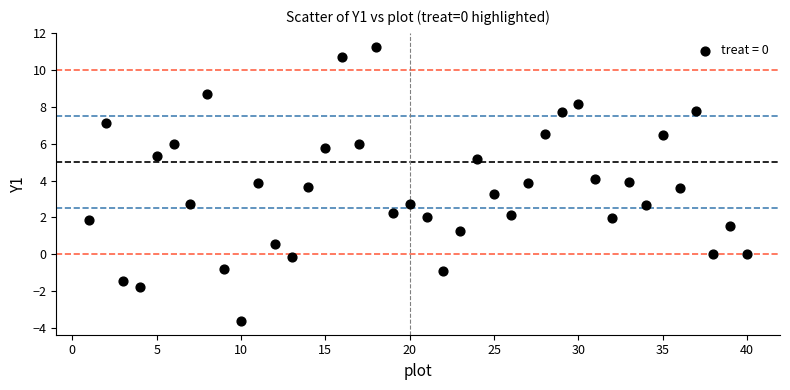

What is the range of X values (max minus min)?

39.0